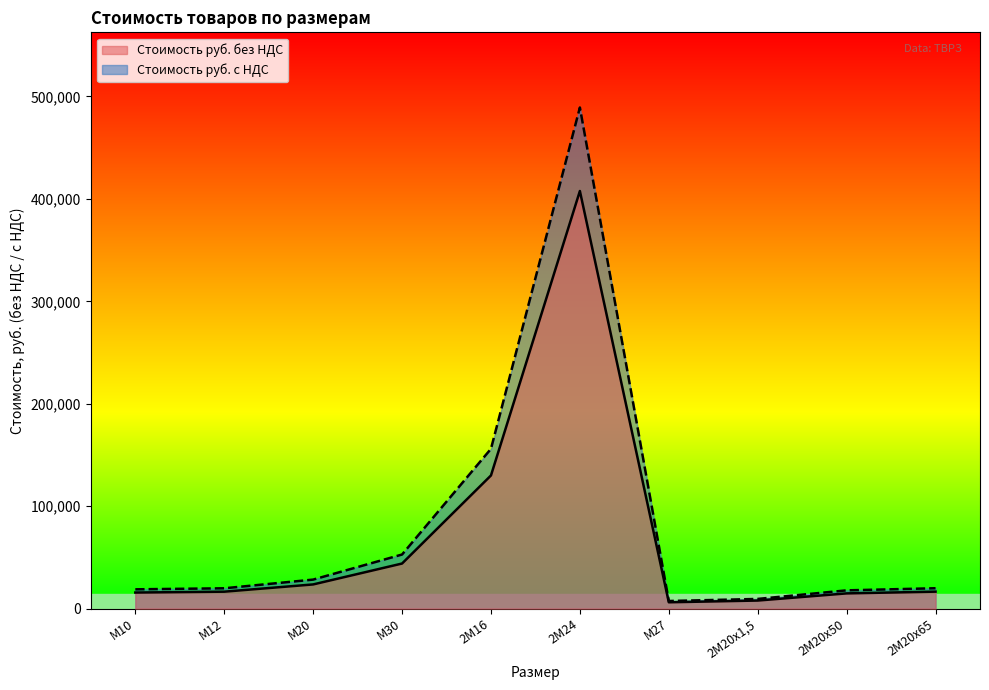

Reading right to left, list all the values displayed in this chart.

Стоимость руб. без НДС: 2М20х65=16560.0	2М20х50=14845.6	2М20х1,5=7864.0	М27=6172.5	2М24=407700.0	2М16=130000.0	М30=44000.0	М20=23592.0	М12=16520.0	М10=15680.0
Стоимость руб. с НДС: 2М20х65=19872.0	2М20х50=17814.7	2М20х1,5=9436.8	М27=7407.0	2М24=489240.0	2М16=156000.0	М30=52800.0	М20=28310.4	М12=19824.0	М10=18816.0